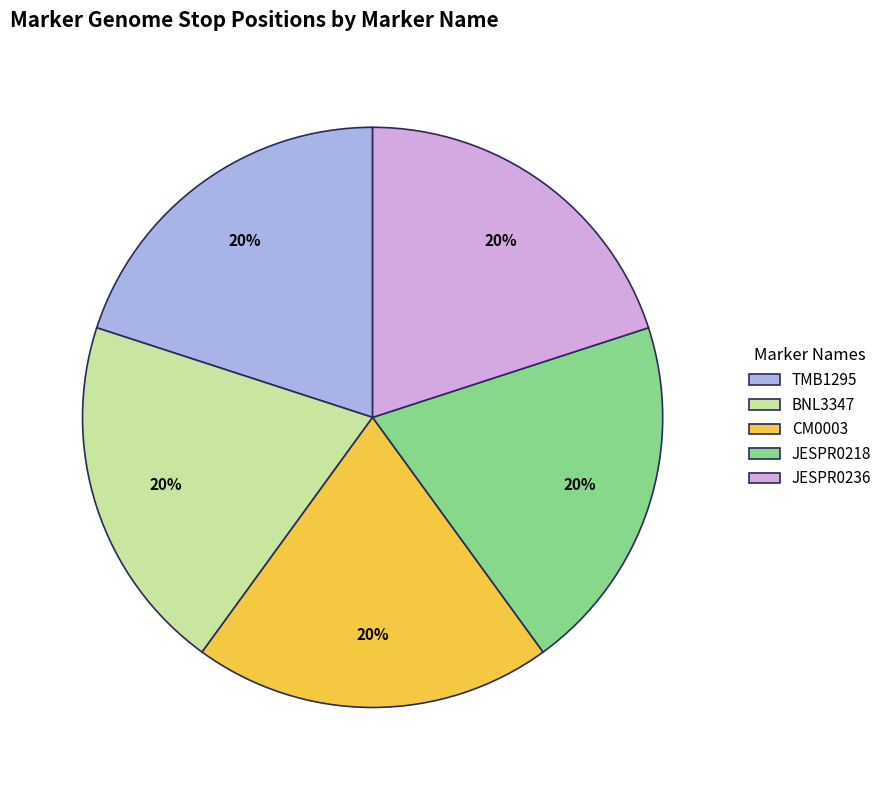

To the nearest percent, what is the average slice percentage?

20%